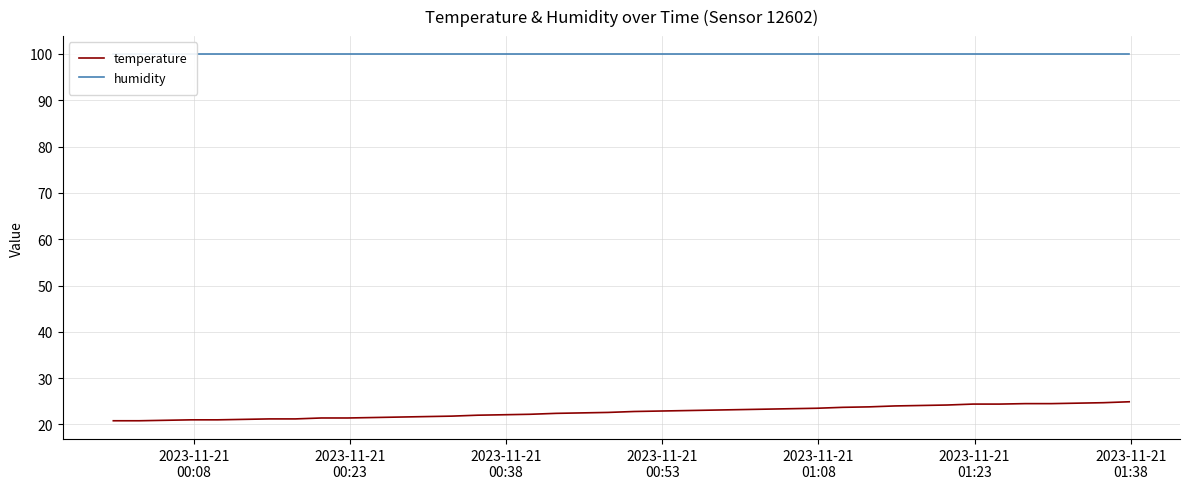

How many values in the temperature series exceed 22?

25